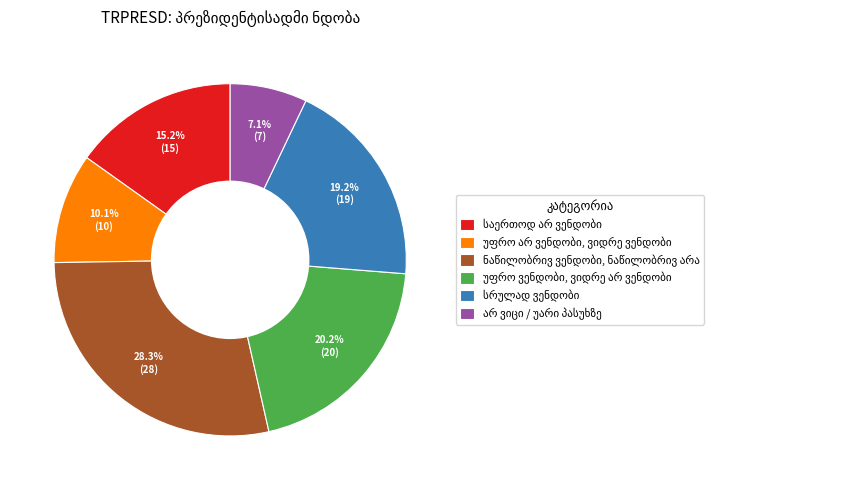

Does any single category account for the majority?

No